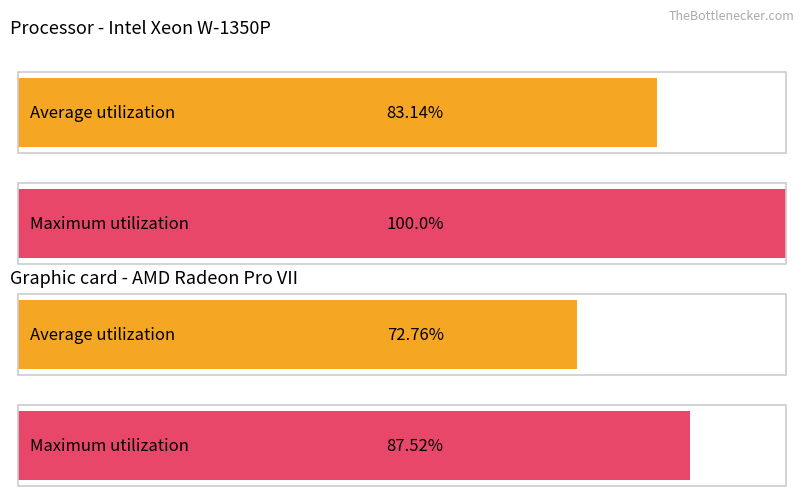

Rank the series by their average value, from highest to lowest.

Maximum utilization, Average utilization